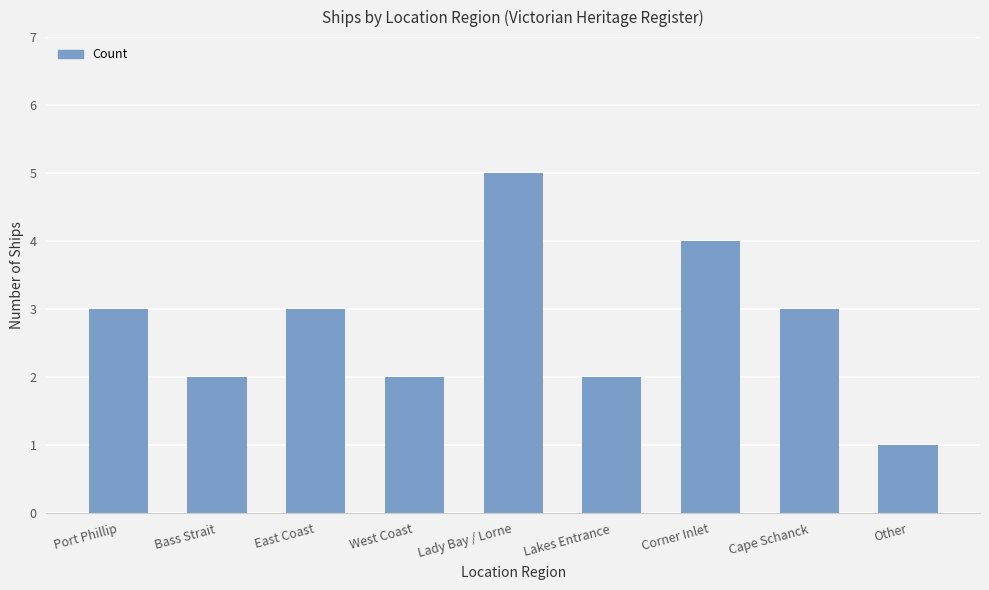

The chart shows a value of 6 at Corner Inlet. True or false?

False